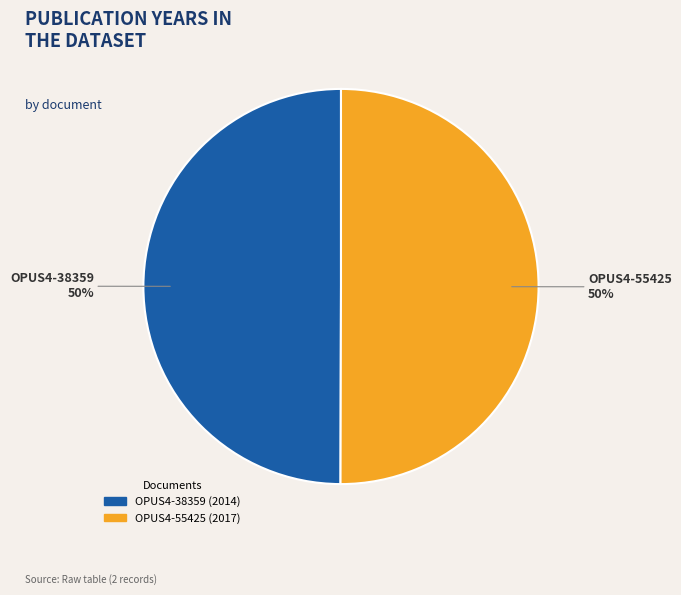

To the nearest percent, what percentage of the pie is OPUS4-55425?

50%